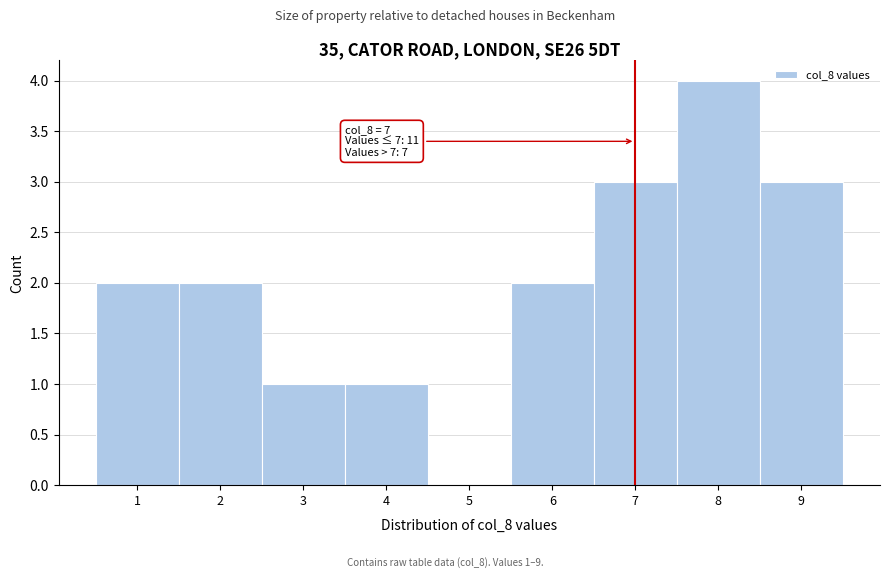

Over which range of the x-axis is the bar tallest?

7.5 to 8.5